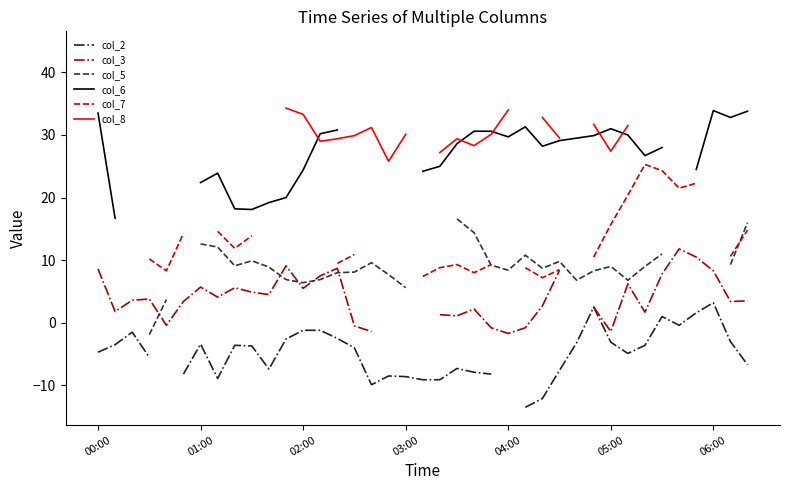

In col_8, how many points are lower than both neighbors (excluding endpoints)?

4